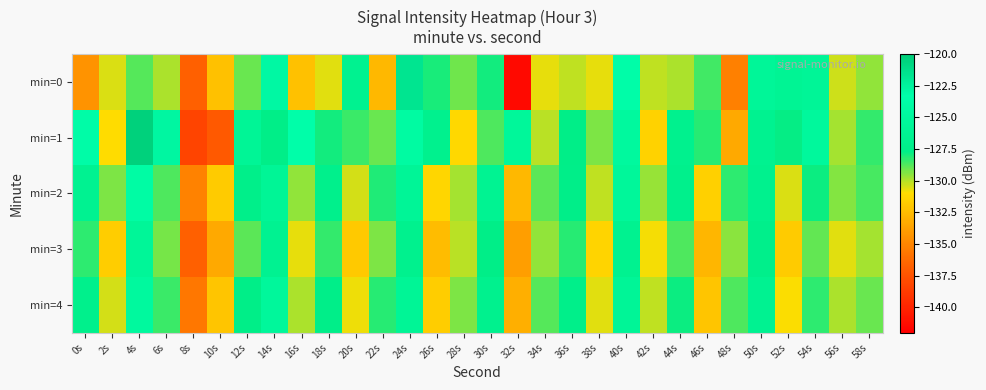

What is the difference between the highest and lowest values at 38s?

2.1